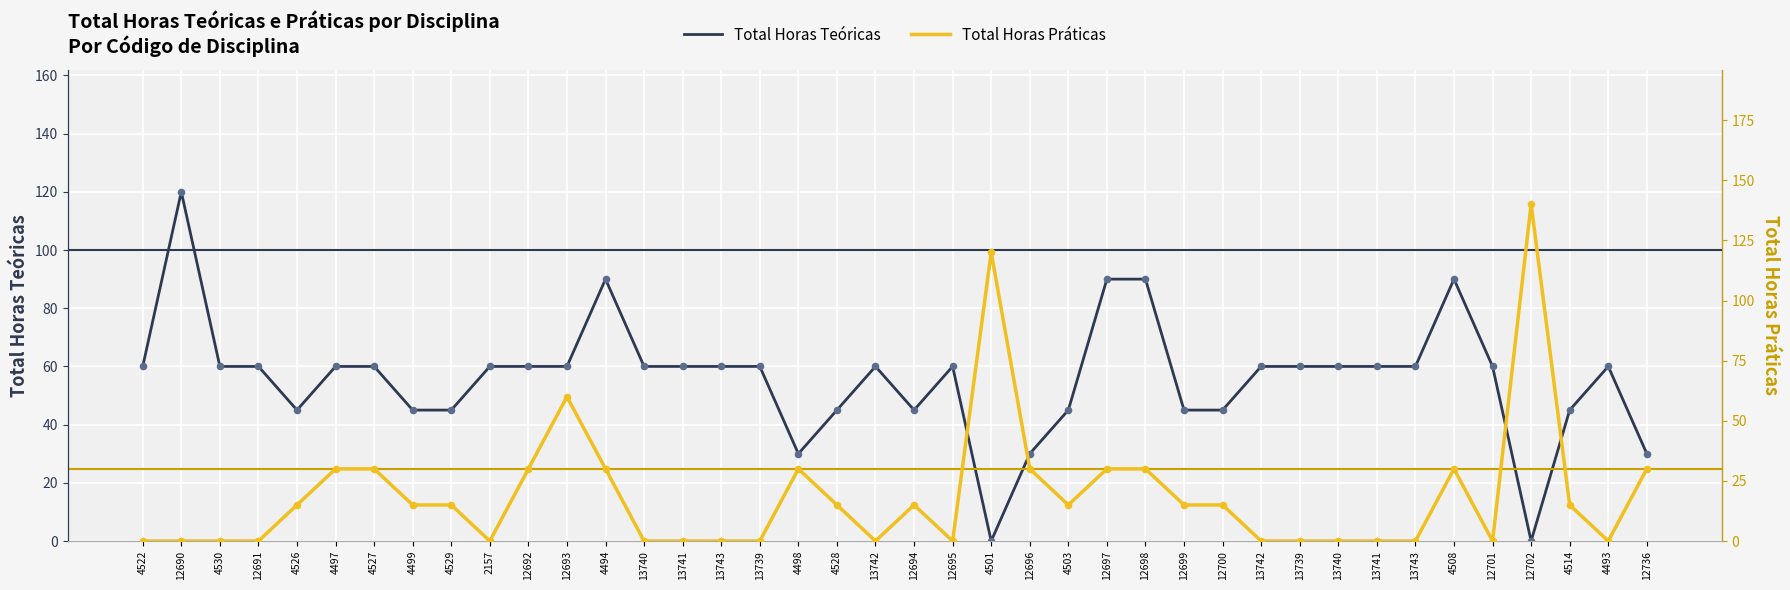

Which series has the largest total across all categories?

Total Horas Teóricas